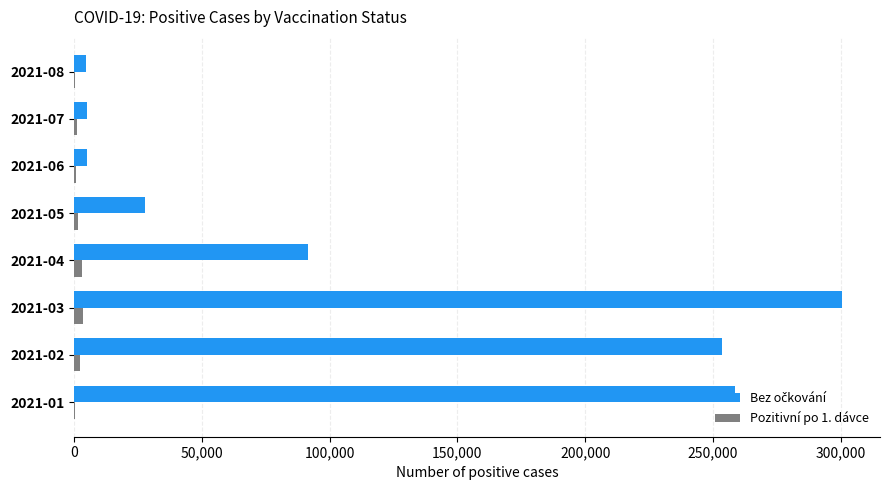

At which category is the sum across all series the highest?

2021-03